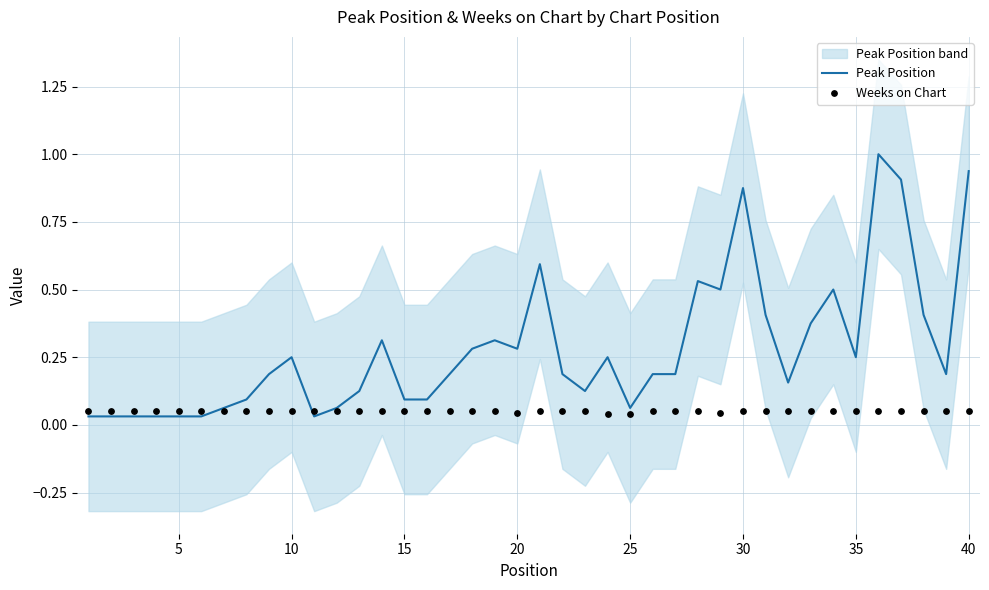

Which series reaches the maximum Y coordinate?

Peak Position